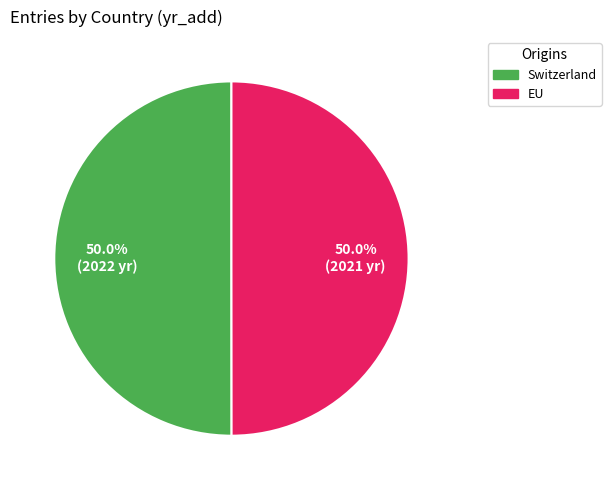

Approximately how many times larger is the value at EU compared to Switzerland?

1.0